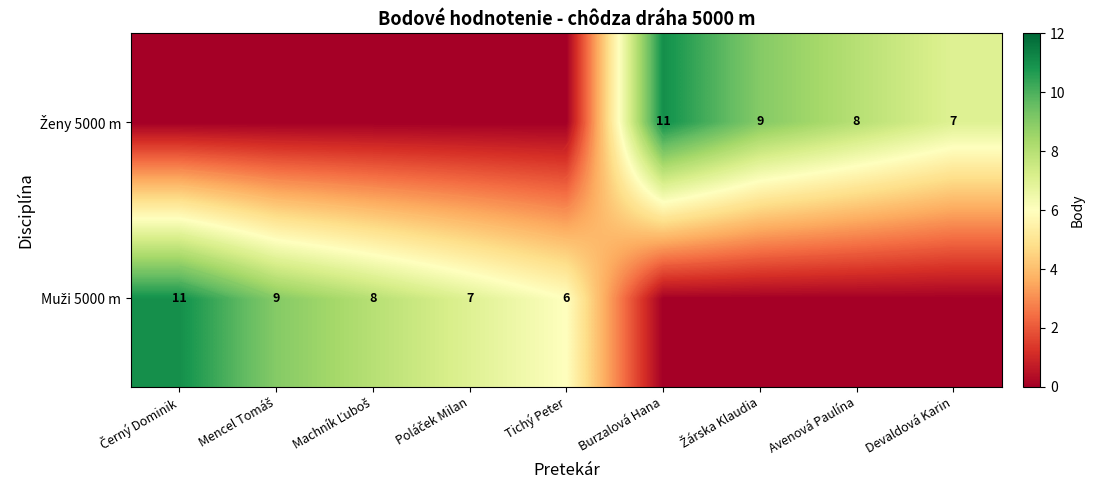

Which series has the widest spread of values?

Muži 5000 m